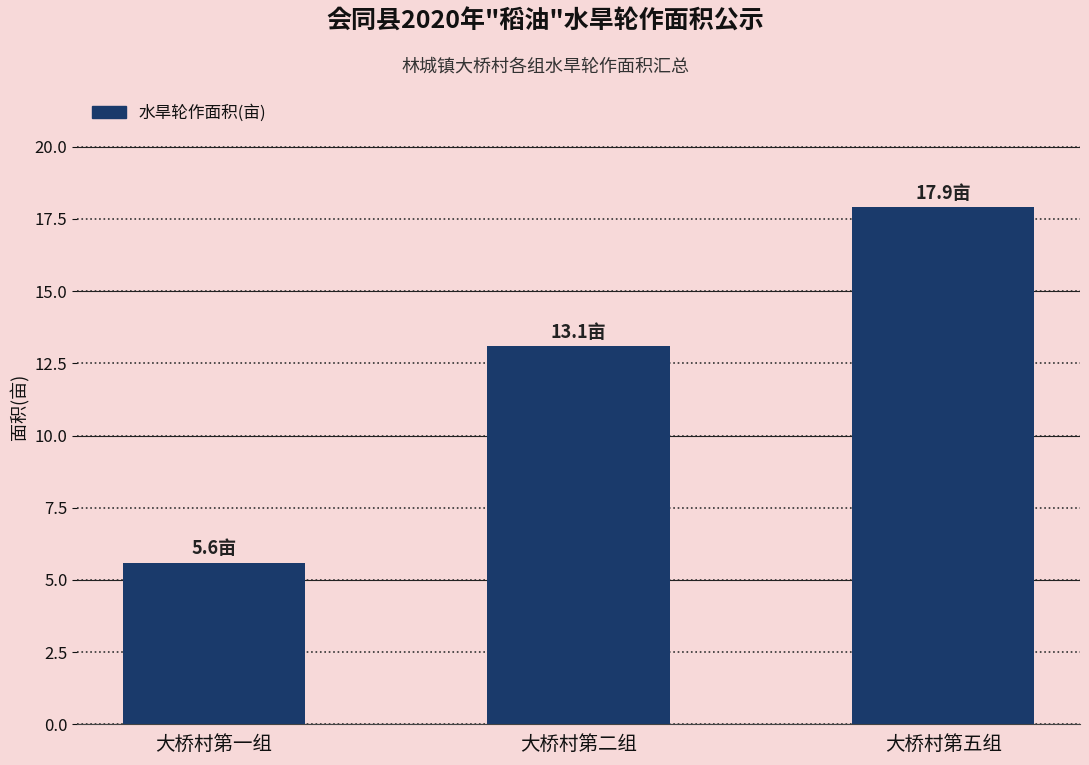

The chart shows a value of 5.6 at 大桥村第一组. True or false?

True